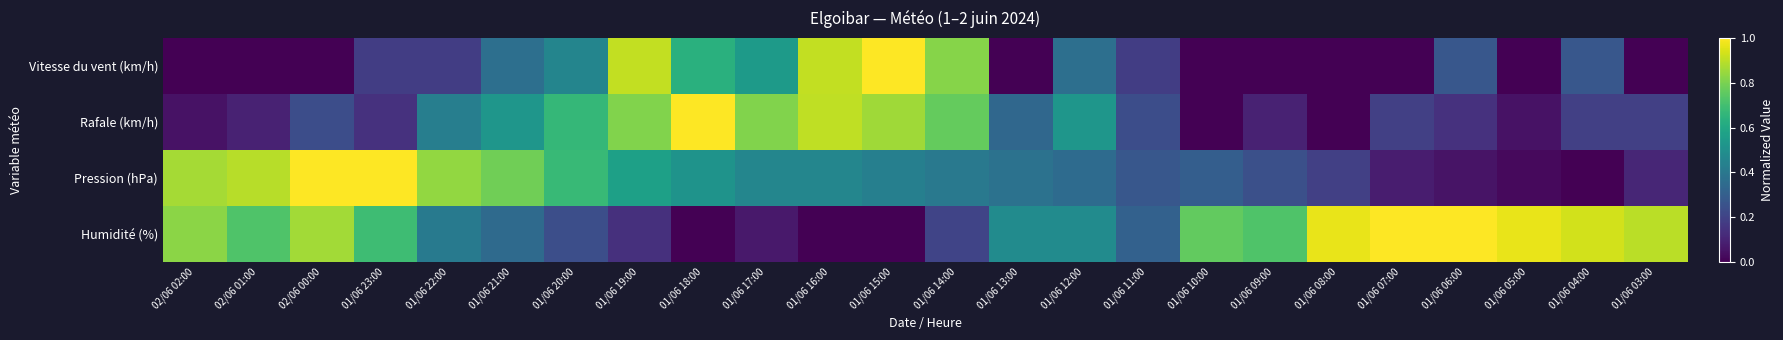

Reading left to right, transcribe all the data shown in this chart.

Vitesse du vent (km/h): 02/06 02:00=0.0	02/06 01:00=0.0	02/06 00:00=0.0	01/06 23:00=0.2	01/06 22:00=0.2	01/06 21:00=0.4	01/06 20:00=0.5	01/06 19:00=0.9	01/06 18:00=0.6	01/06 17:00=0.5	01/06 16:00=0.9	01/06 15:00=1.0	01/06 14:00=0.8	01/06 13:00=0.0	01/06 12:00=0.4	01/06 11:00=0.2	01/06 10:00=0.0	01/06 09:00=0.0	01/06 08:00=0.0	01/06 07:00=0.0	01/06 06:00=0.3	01/06 05:00=0.0	01/06 04:00=0.3	01/06 03:00=0.0
Rafale (km/h): 02/06 02:00=0.0	02/06 01:00=0.1	02/06 00:00=0.2	01/06 23:00=0.1	01/06 22:00=0.4	01/06 21:00=0.5	01/06 20:00=0.7	01/06 19:00=0.8	01/06 18:00=1.0	01/06 17:00=0.8	01/06 16:00=0.9	01/06 15:00=0.9	01/06 14:00=0.8	01/06 13:00=0.3	01/06 12:00=0.5	01/06 11:00=0.2	01/06 10:00=0.0	01/06 09:00=0.1	01/06 08:00=0.0	01/06 07:00=0.2	01/06 06:00=0.1	01/06 05:00=0.0	01/06 04:00=0.2	01/06 03:00=0.2
Pression (hPa): 02/06 02:00=0.9	02/06 01:00=0.9	02/06 00:00=1.0	01/06 23:00=1.0	01/06 22:00=0.8	01/06 21:00=0.8	01/06 20:00=0.7	01/06 19:00=0.6	01/06 18:00=0.5	01/06 17:00=0.5	01/06 16:00=0.5	01/06 15:00=0.4	01/06 14:00=0.4	01/06 13:00=0.4	01/06 12:00=0.4	01/06 11:00=0.3	01/06 10:00=0.3	01/06 09:00=0.2	01/06 08:00=0.2	01/06 07:00=0.1	01/06 06:00=0.1	01/06 05:00=0.0	01/06 04:00=0.0	01/06 03:00=0.1
Humidité (%): 02/06 02:00=0.8	02/06 01:00=0.7	02/06 00:00=0.9	01/06 23:00=0.7	01/06 22:00=0.4	01/06 21:00=0.3	01/06 20:00=0.2	01/06 19:00=0.1	01/06 18:00=0.0	01/06 17:00=0.1	01/06 16:00=0.0	01/06 15:00=0.0	01/06 14:00=0.2	01/06 13:00=0.5	01/06 12:00=0.5	01/06 11:00=0.3	01/06 10:00=0.8	01/06 09:00=0.7	01/06 08:00=1.0	01/06 07:00=1.0	01/06 06:00=1.0	01/06 05:00=1.0	01/06 04:00=0.9	01/06 03:00=0.9